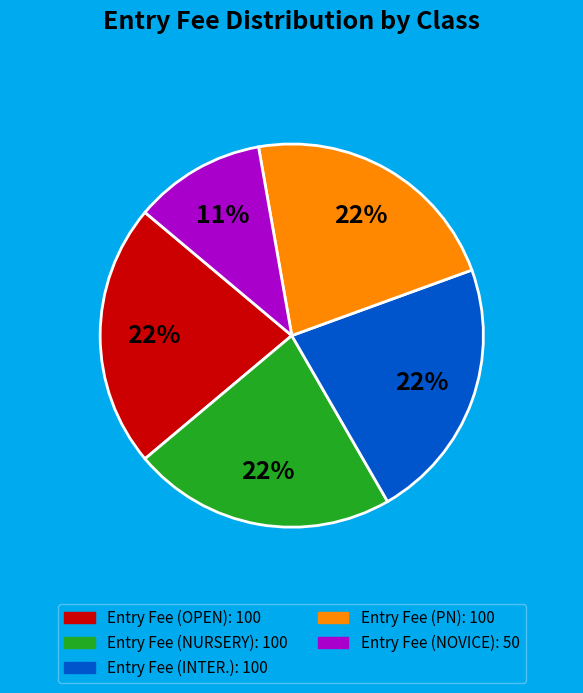

Is there any slice that represents more than half of the pie?

No